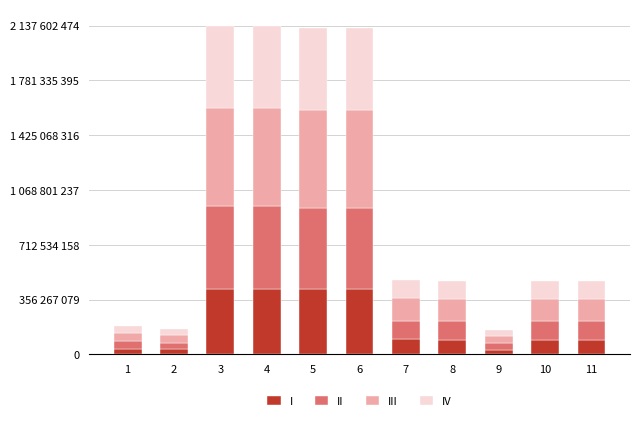

At which label is IV closest to 286993113?

7